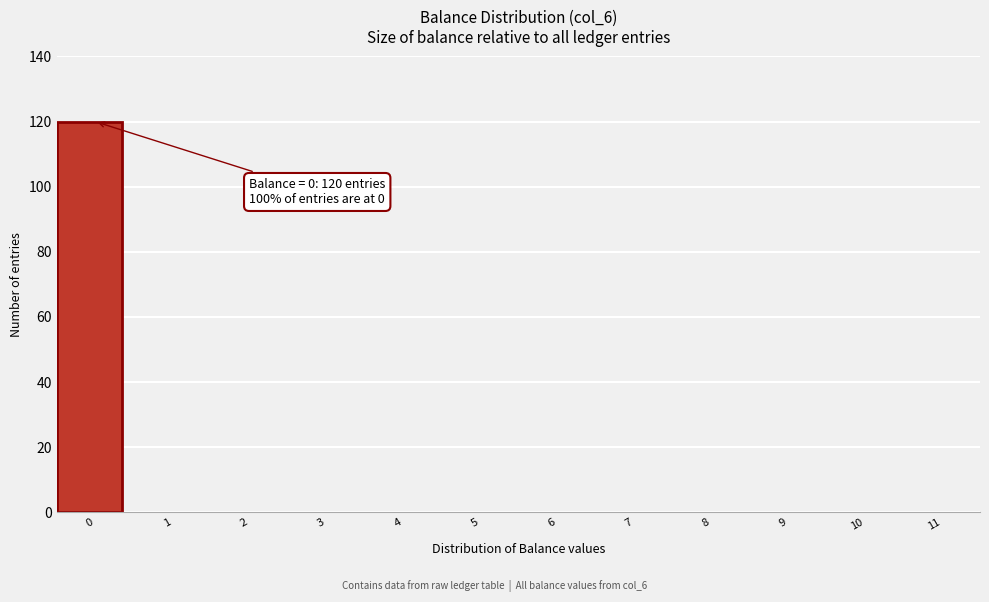

Over which range of the x-axis is the bar tallest?

-0.5 to 0.5